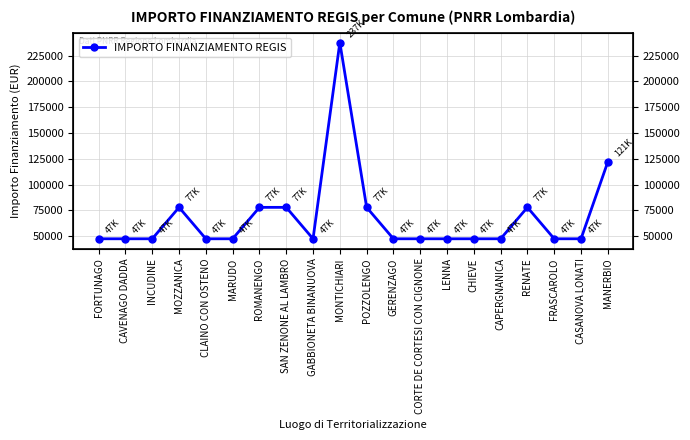

What is the label of the 6th point from the right?

CHIEVE